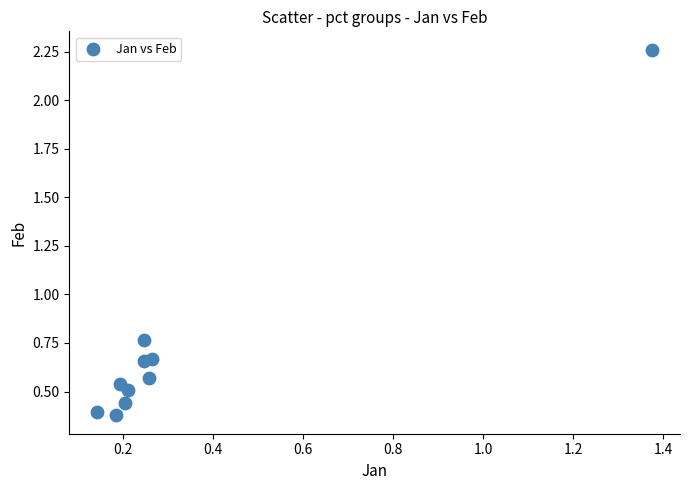

What is the range of X values (max minus min)?

1.2